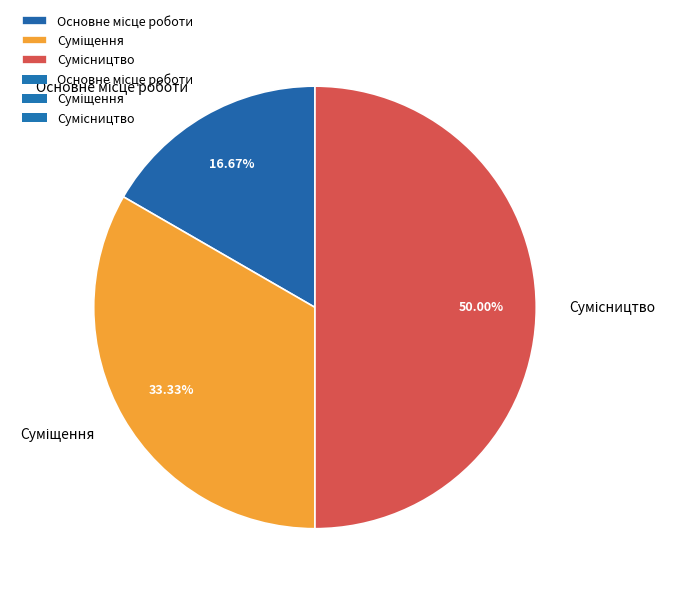

Combined, do Суміщення and Основне місце роботи account for over 50%?

No